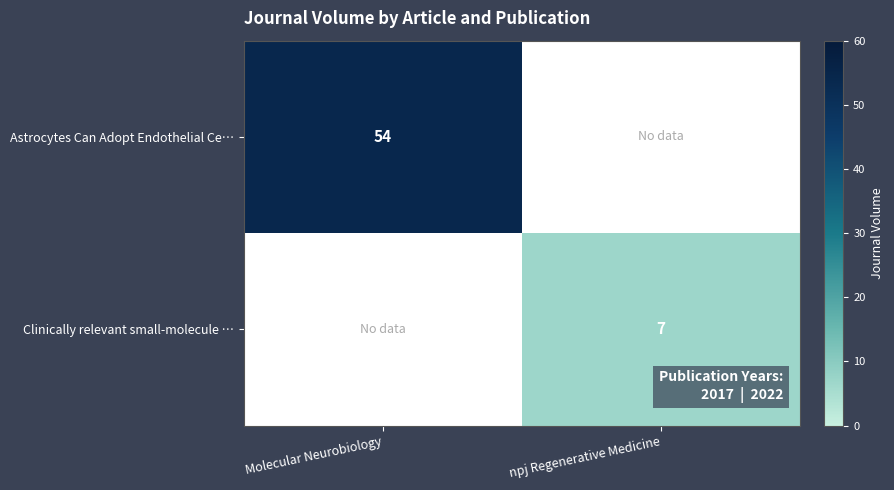

What is the maximum value shown in the chart?

54.0